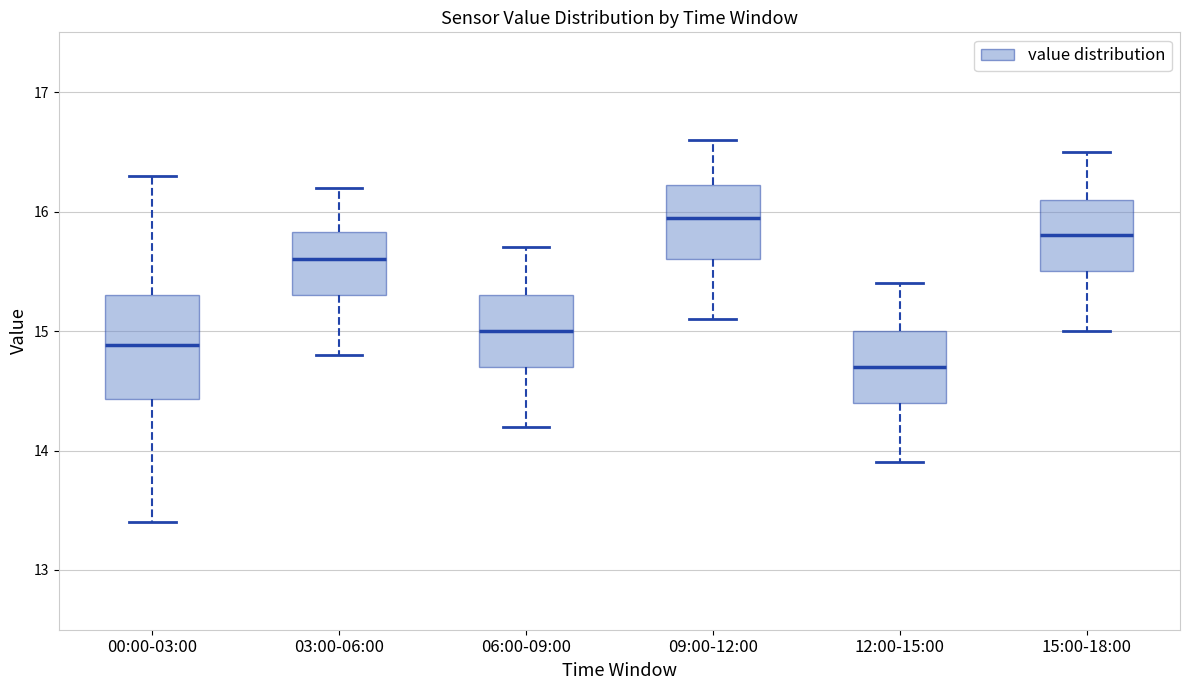

Where does the upper whisker of the box for 09:00-12:00 end on the y-axis? The values are not printed on the chart, so give them approximately, as read against the axis.

16.6